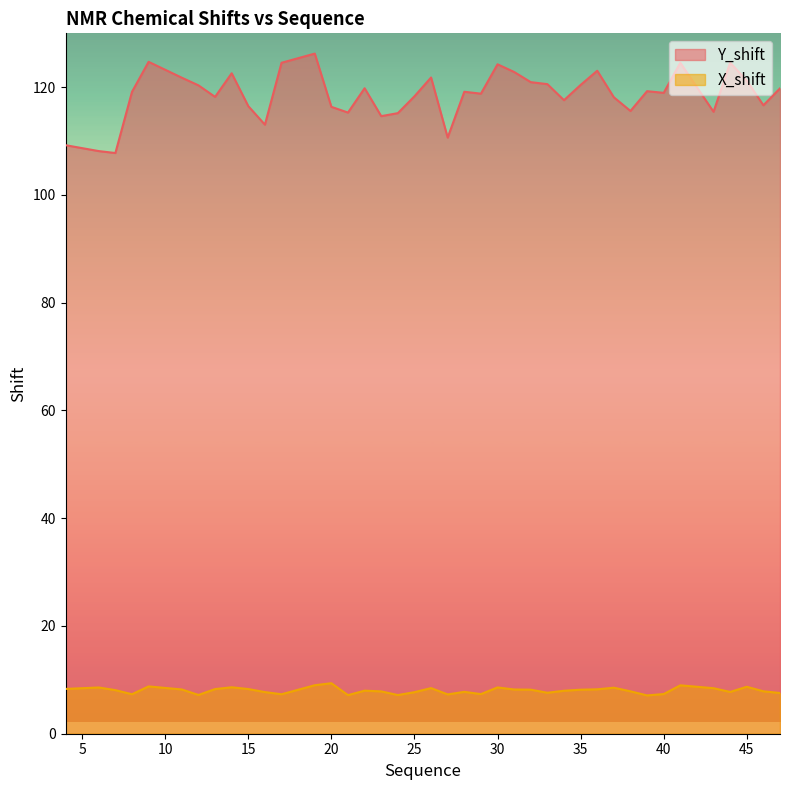

Where is the first local minimum for X_shift?

8